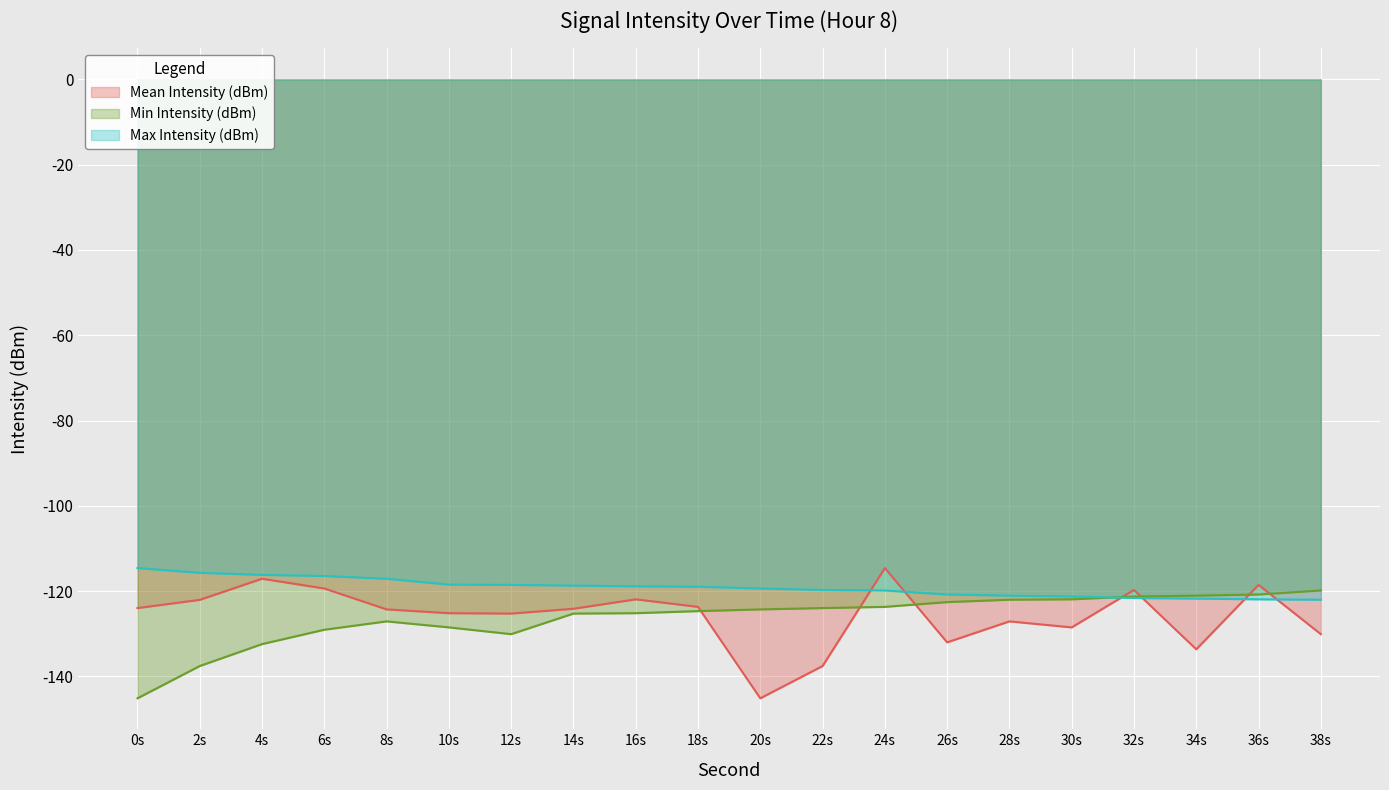

How many data points does each series have?

20